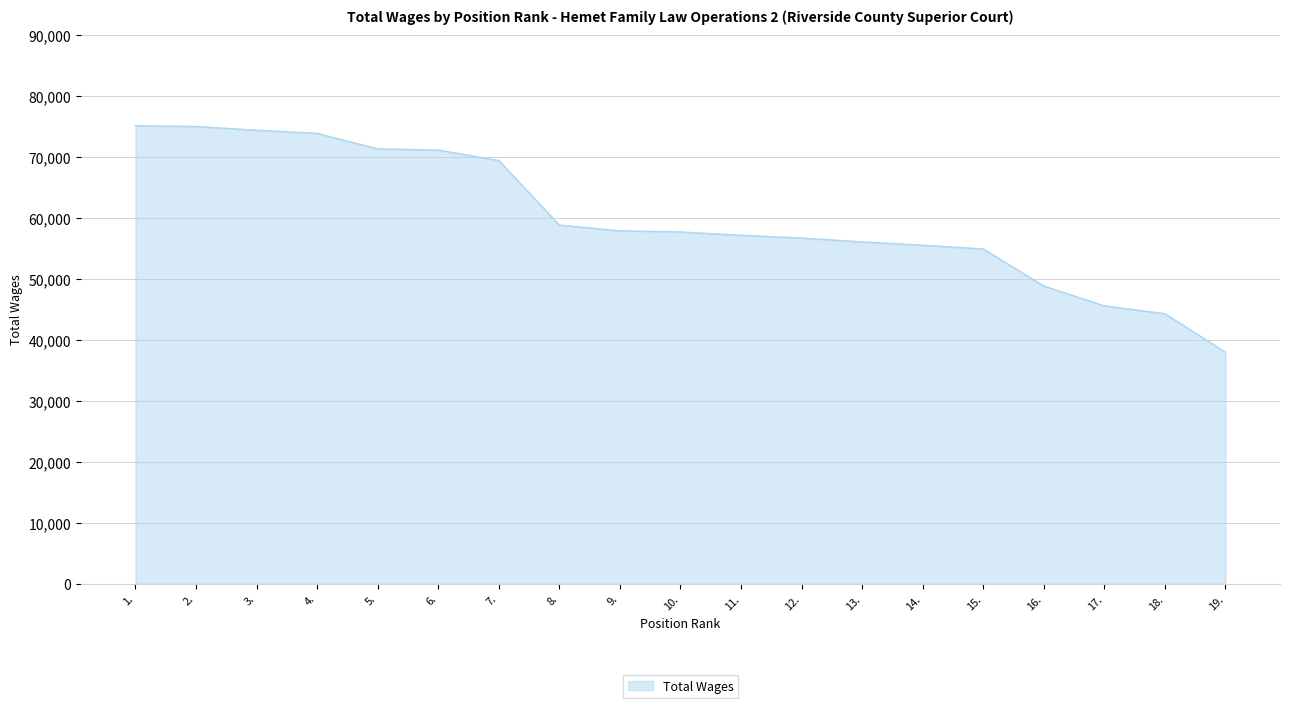

What is the ratio of the value at 7. to the value at 14.?

1.3